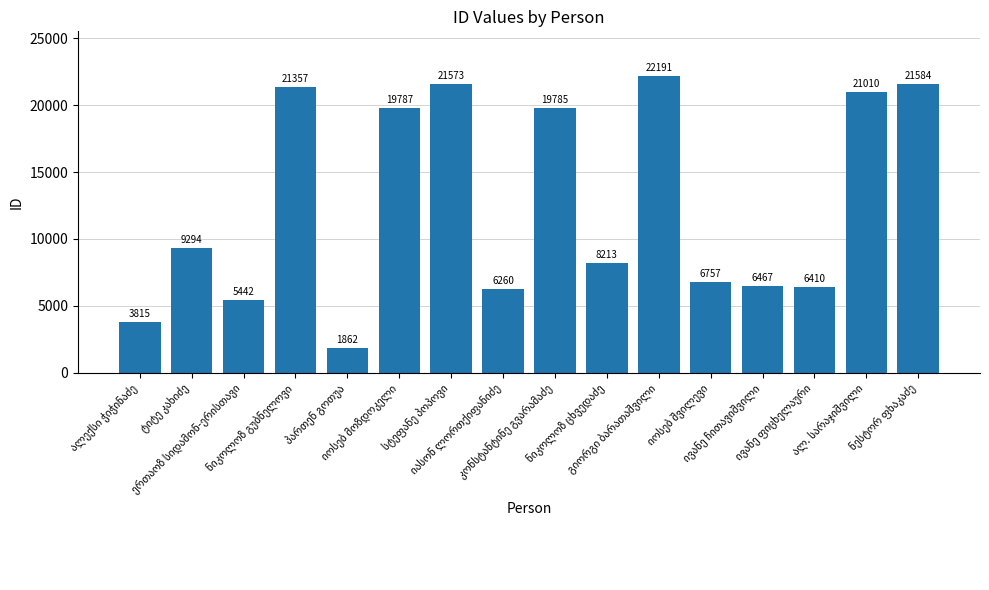

What is the minimum value shown in the chart?

1862